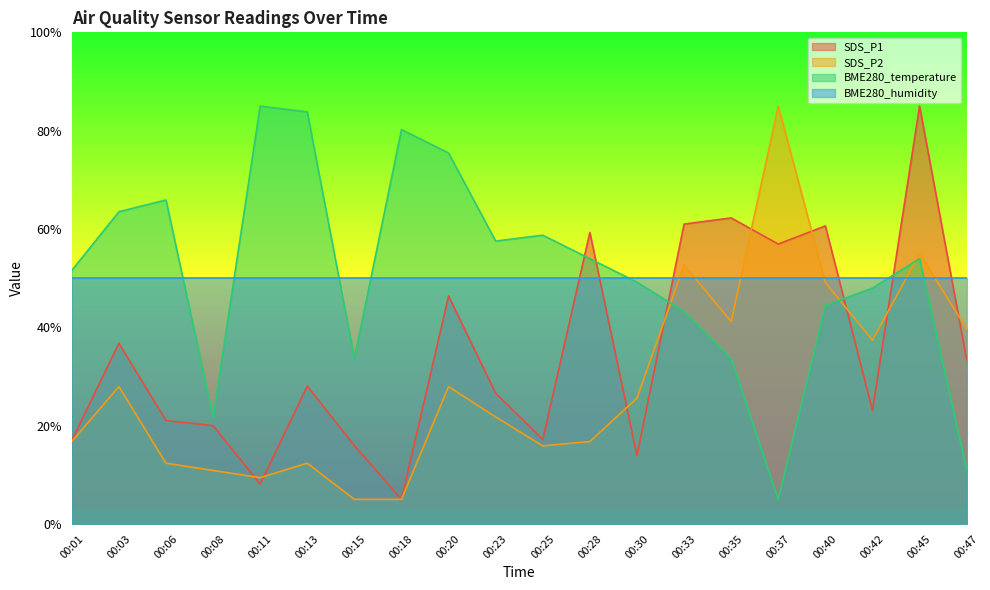

What is the maximum value for SDS_P1?

85.0